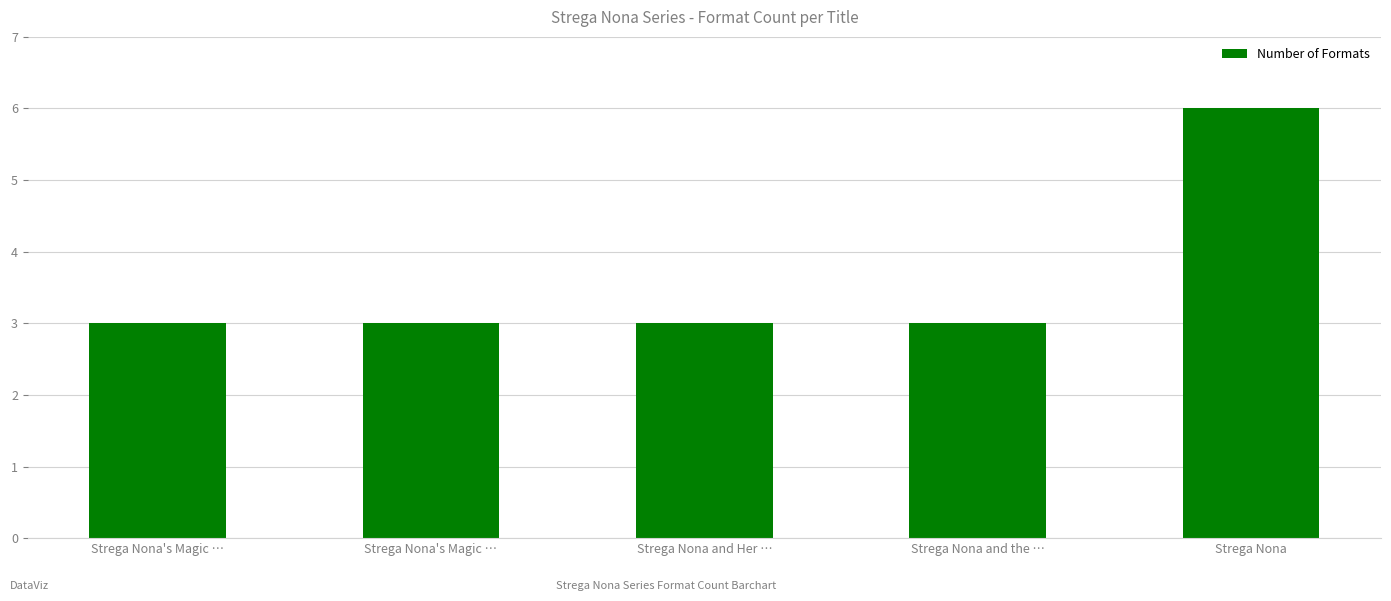

How many distinct data groups are displayed?

1